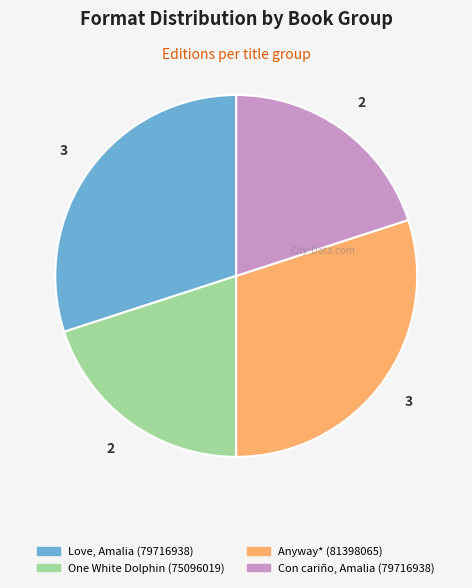

What is the ratio of the value at One White Dolphin (75096019) to the value at Con cariño, Amalia (79716938)?

1.0